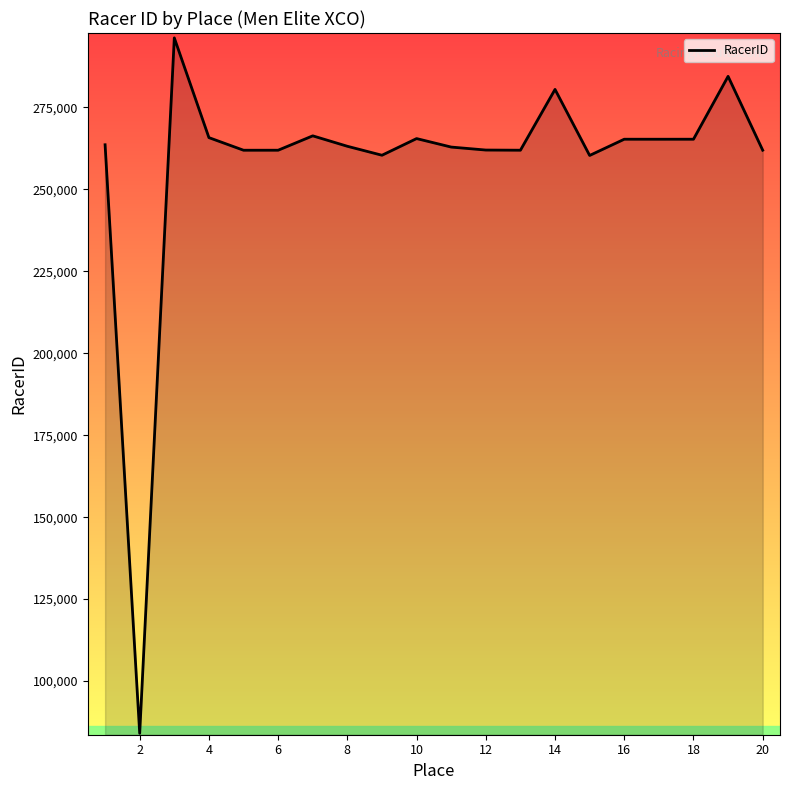

What is the smallest value displayed?

84060